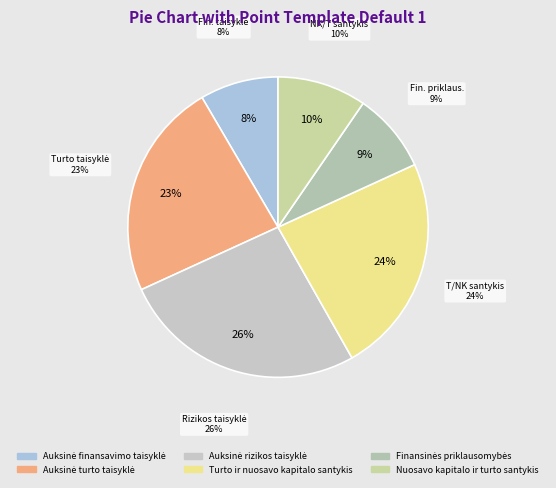

Rank the categories by value from highest to lowest.

Auksinė rizikos taisyklė, Turto ir nuosavo kapitalo santykis, Auksinė turto taisyklė, Nuosavo kapitalo ir turto santykis, Finansinės priklausomybės, Auksinė finansavimo taisyklė